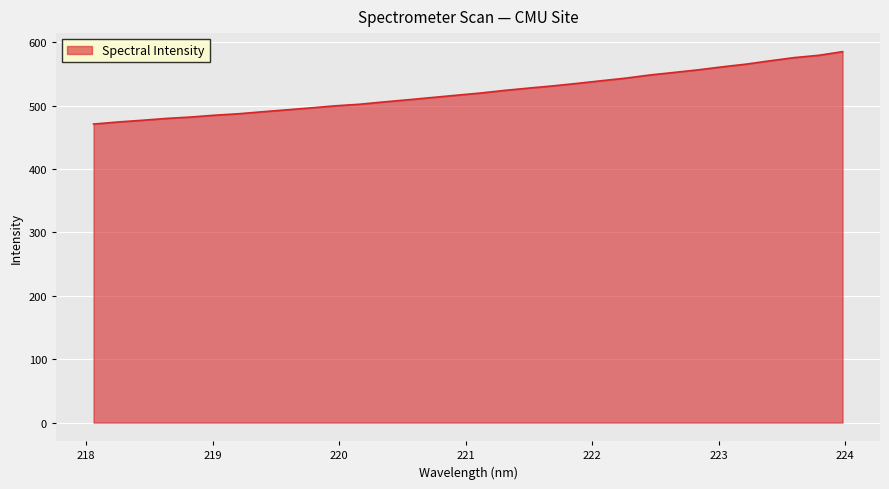

What is the difference between the maximum and minimum values?

114.2